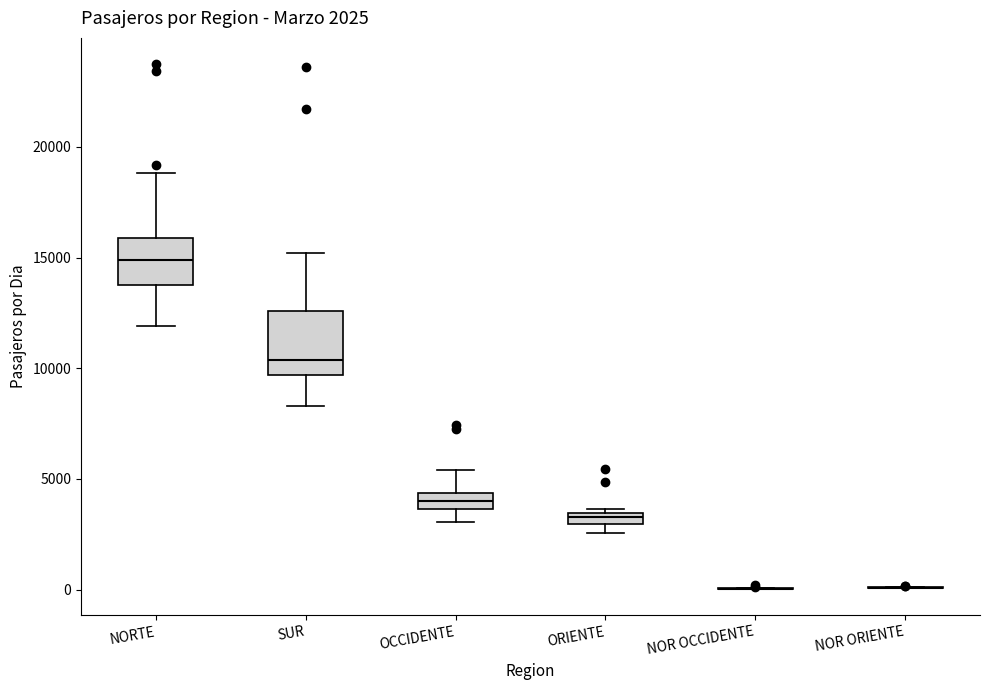

Which box is the tallest, from its lower edge to its upper edge?

SUR